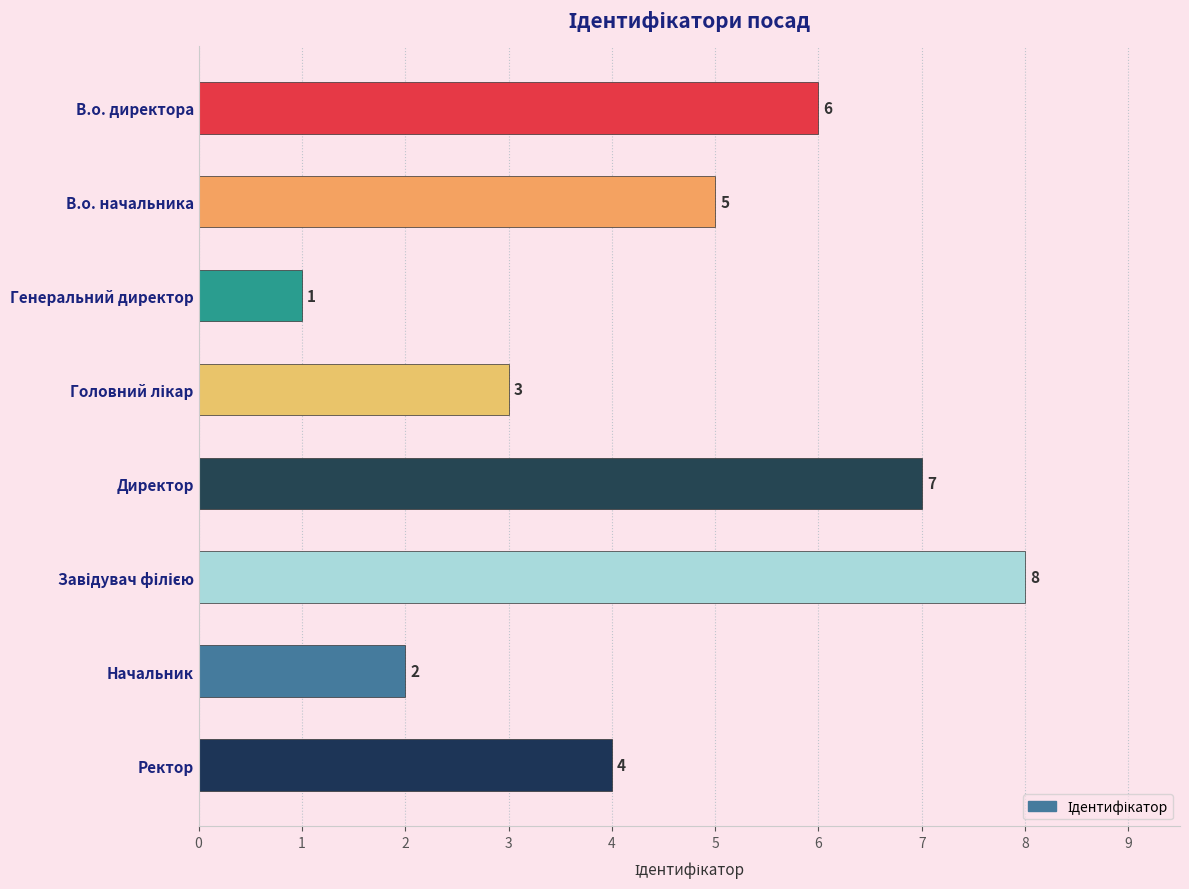

Reading top to bottom, extract all data points from this chart.

6	5	1	3	7	8	2	4